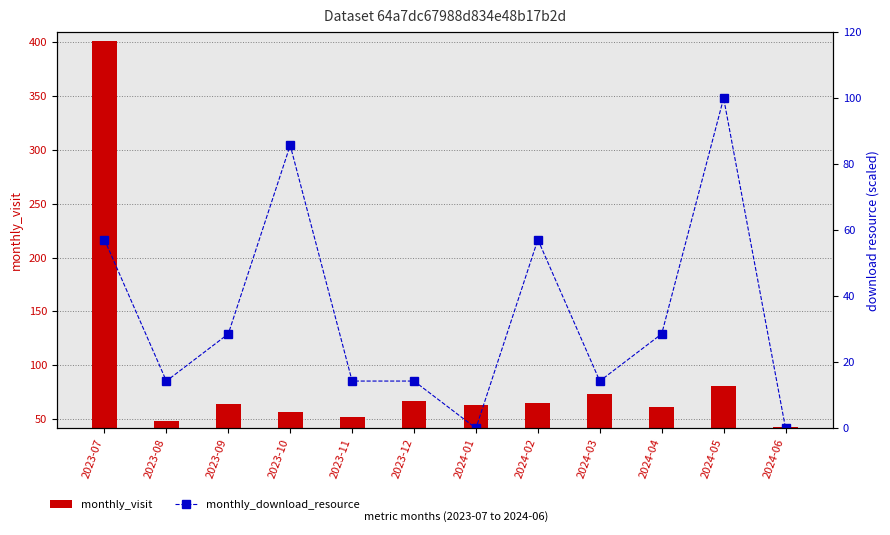

Read the monthly_download_resource value at 2024-02.

57.1